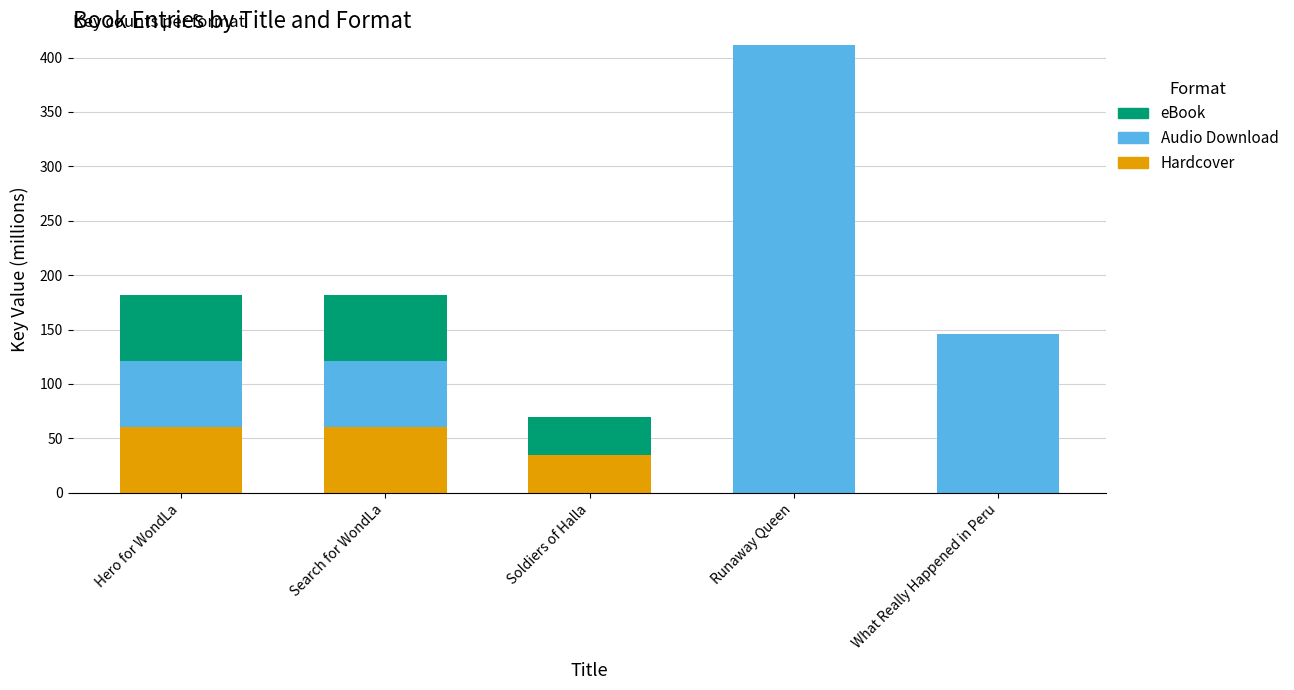

Reading left to right, what are the values for Hardcover?

Hero for WondLa=60.6	Search for WondLa=60.6	Soldiers of Halla=35.0	Runaway Queen=0.0	What Really Happened in Peru=0.0